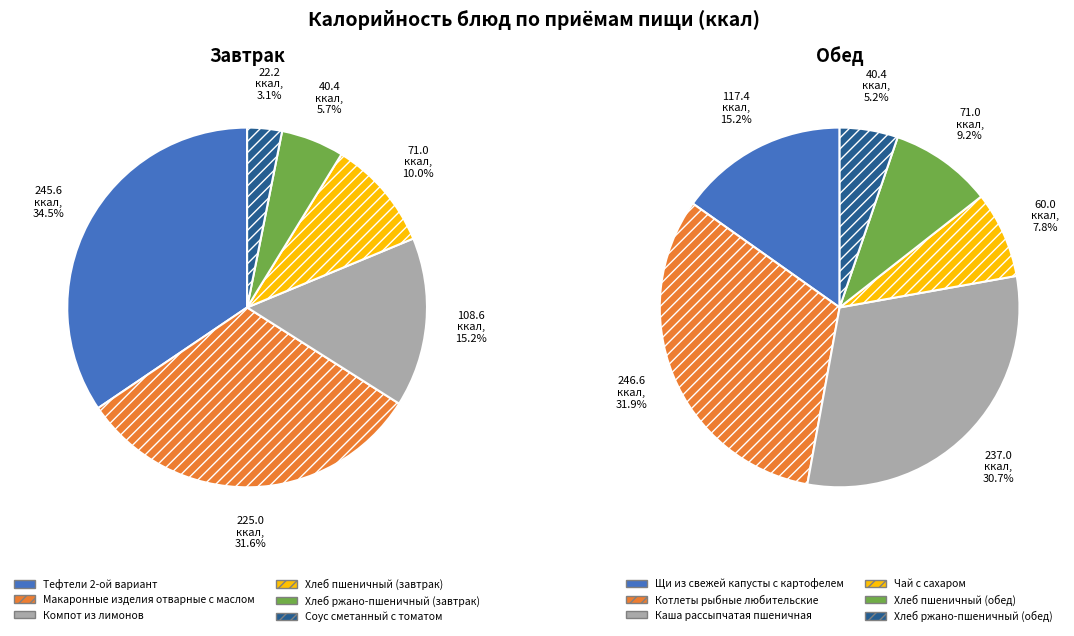

Approximately how many times larger is the value at Хлеб ржано-пшеничный (обед) compared to Хлеб пшеничный (завтрак)?

0.6